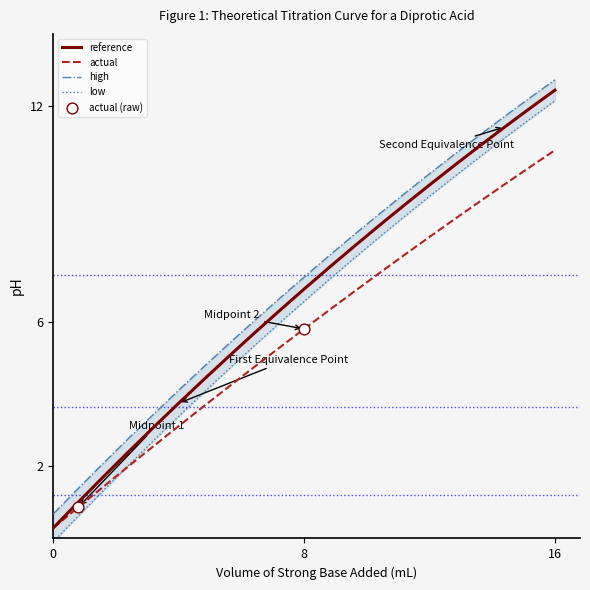

Which series has the widest spread of Y values?

low